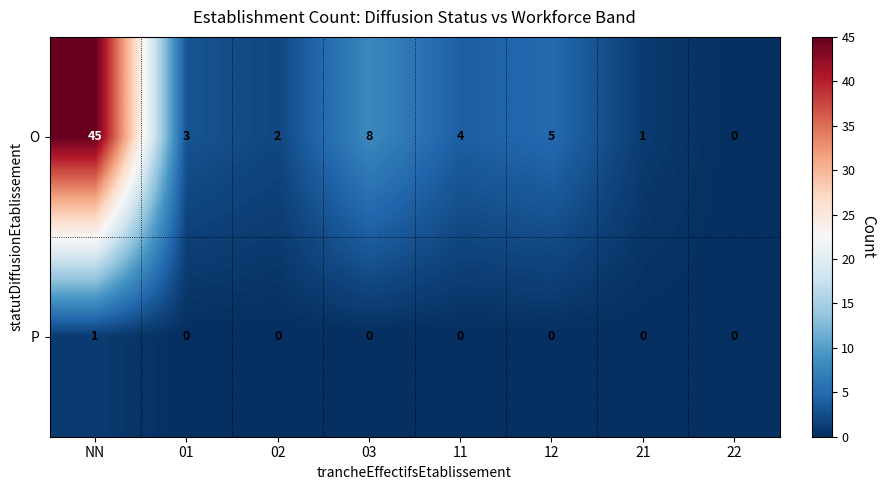

Reading right to left, extract all data points from this chart.

O: 0	1	5	4	8	2	3	45
P: 0	0	0	0	0	0	0	1